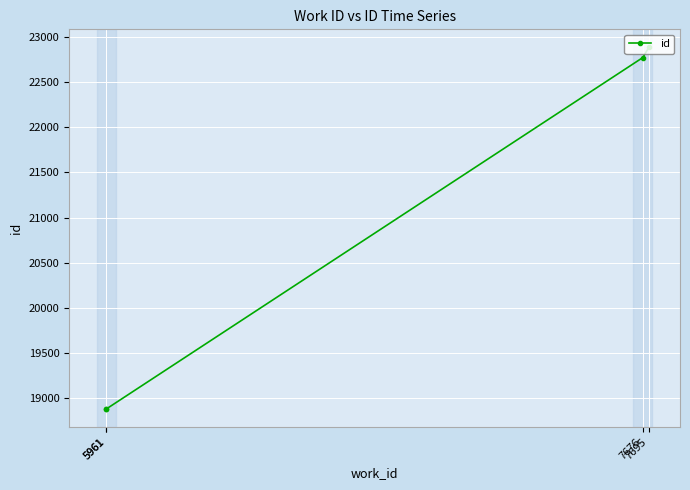

What is the value of the 1st point from the left?

18880